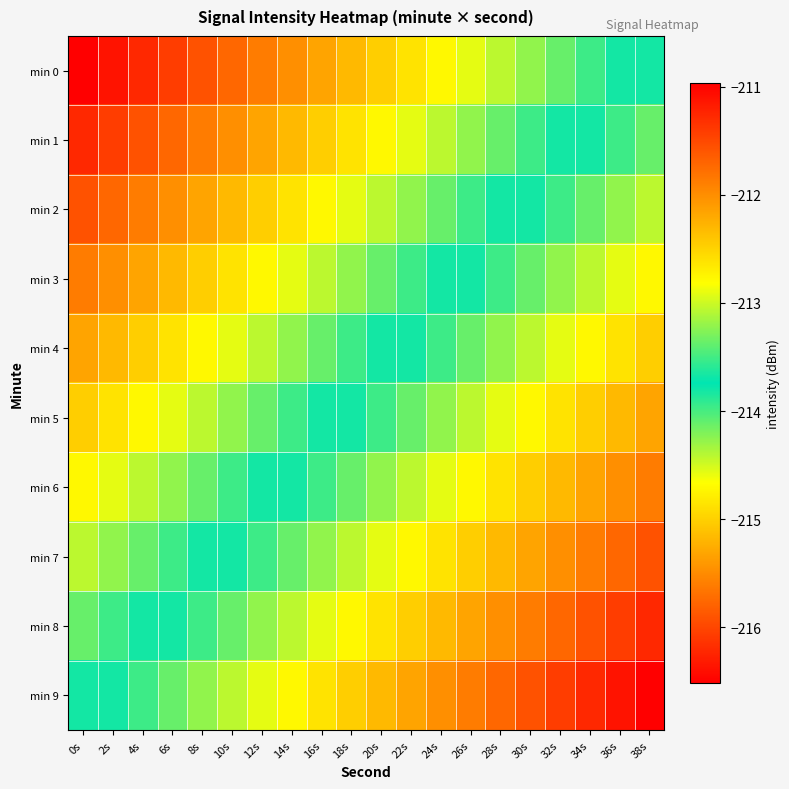

Which category has the lowest value across all series?

0s